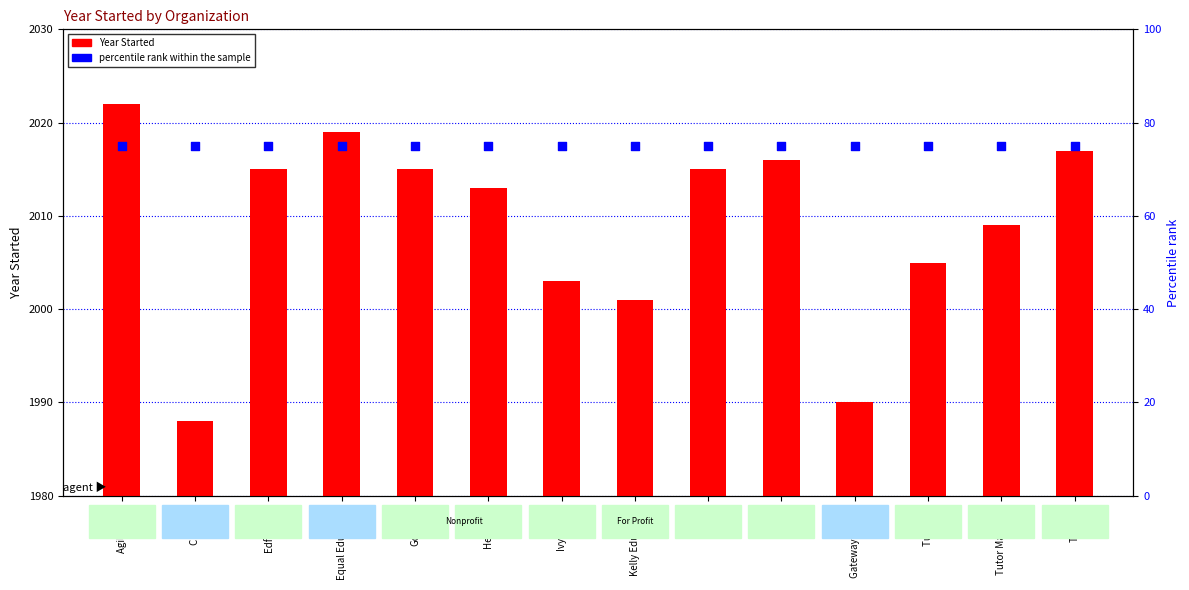

What is the total value across all series at Tutor Me?

2080